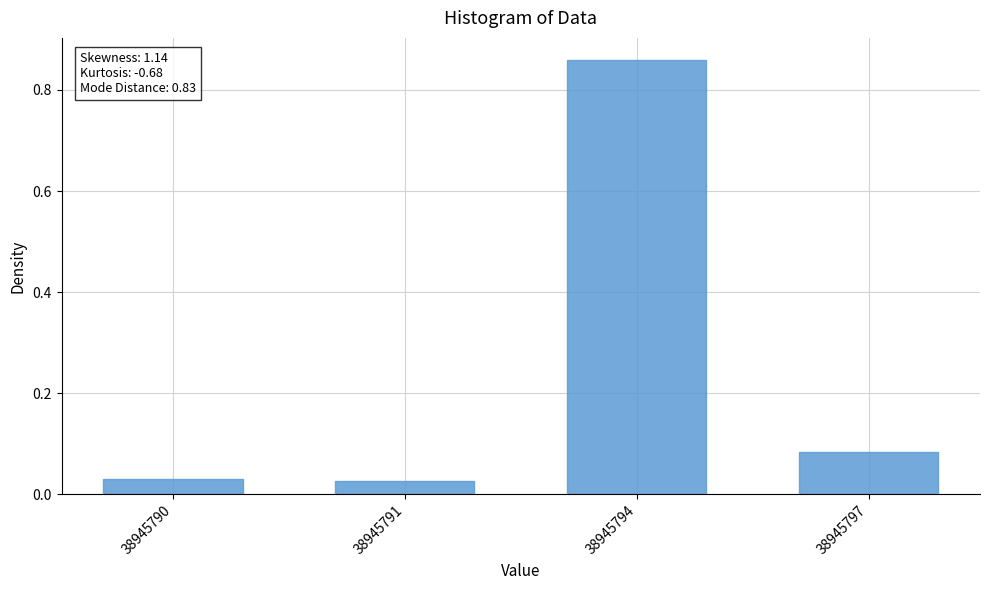

Which label corresponds to the largest value in the chart?

38945794